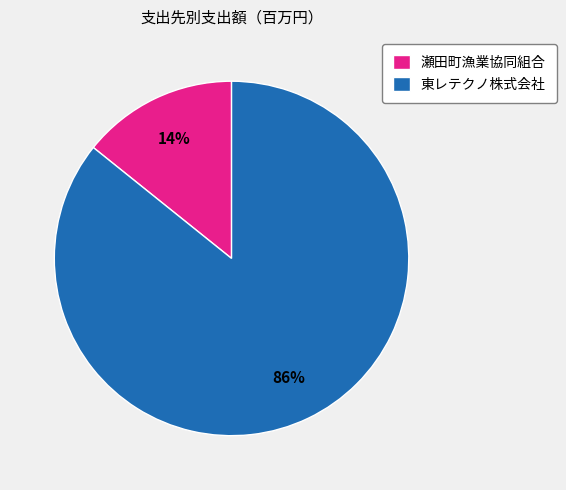

To the nearest percent, what percentage of the pie is 瀬田町漁業協同組合?

14%